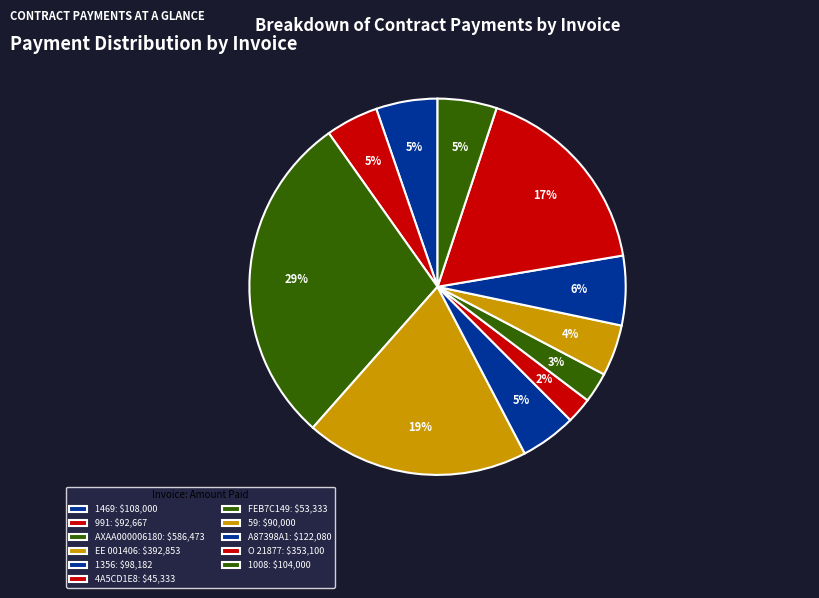

Is 4A5CD1E8 the majority of the pie?

No